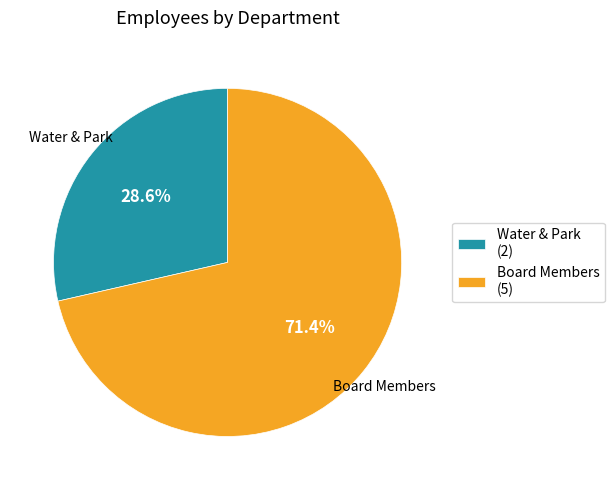

Does Board Members represent more than half of the total?

Yes